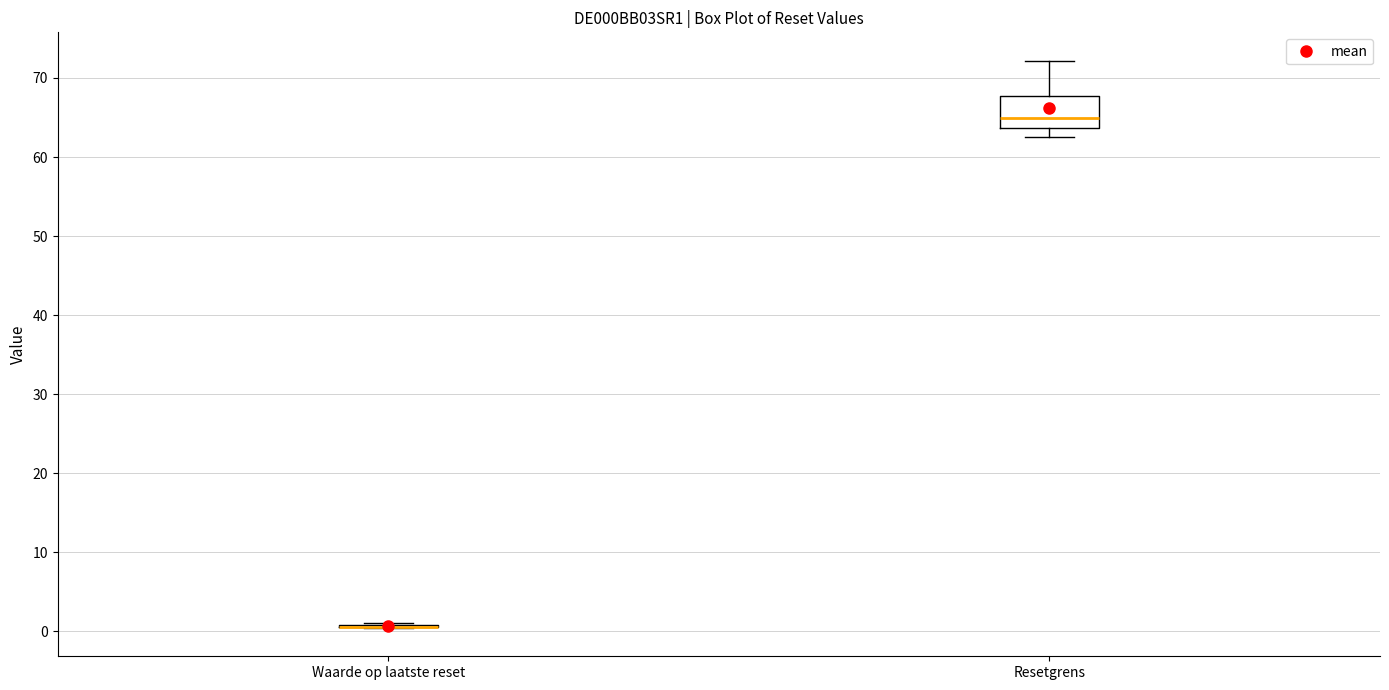

Reading left to right, read every box against the y-axis: the position of its median line, the range the box covers, and the ends of its whiskers. The values are not printed on the chart, so give them approximately, as read against the axis.

Waarde op laatste reset: box collapsed to a line at 1, whiskers 0 to 1
Resetgrens: median 65, box 64 to 68, whiskers 63 to 72